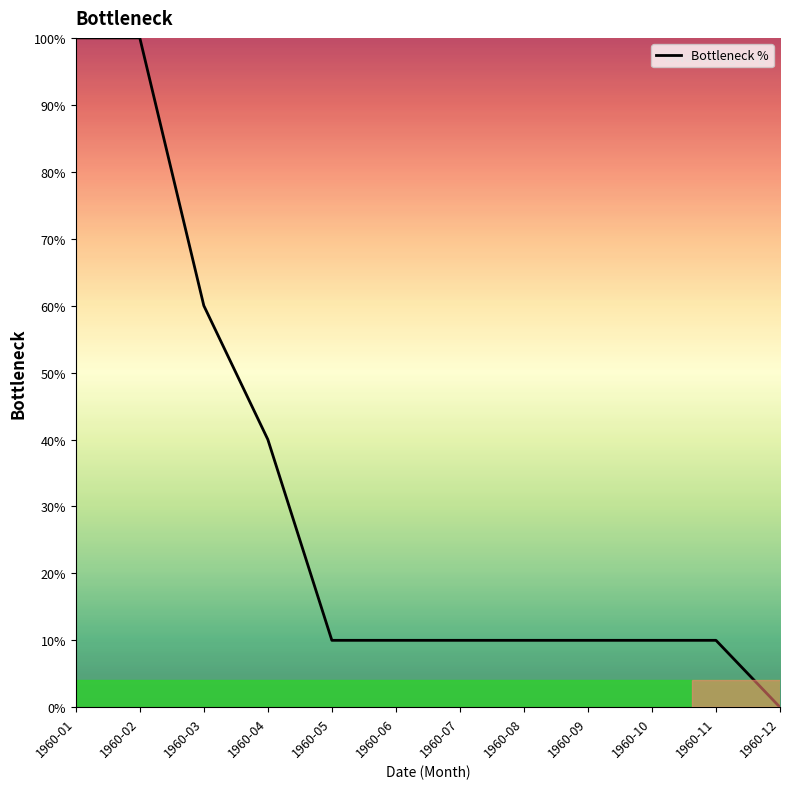

What is the difference between the second highest and minimum values?

100